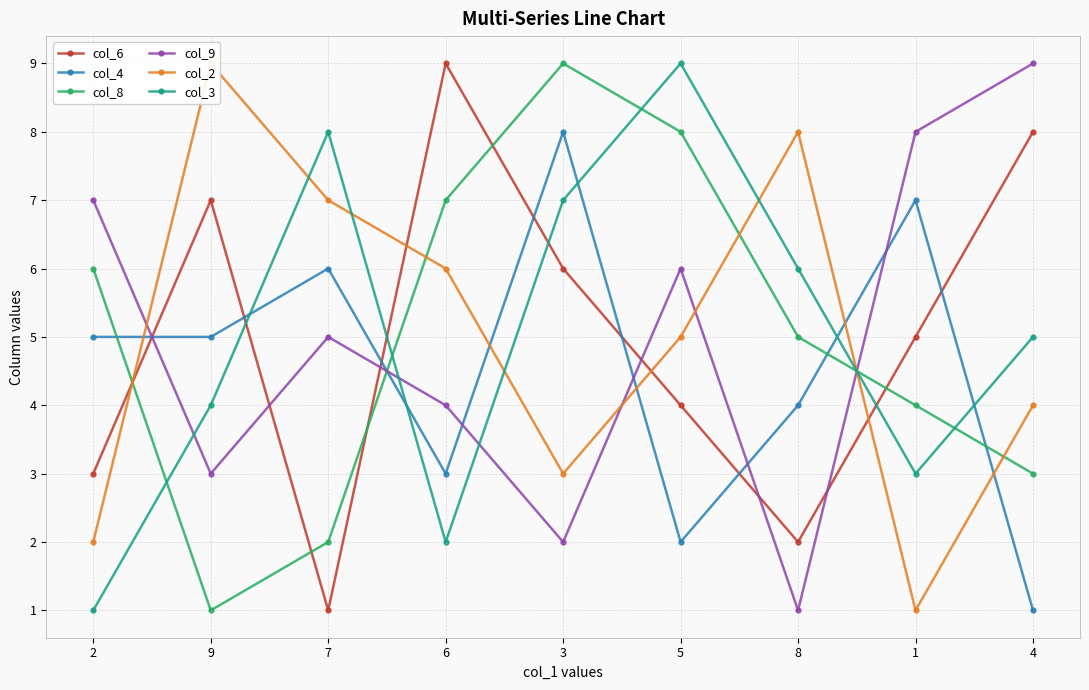

What is the sum of all col_2 values?

45